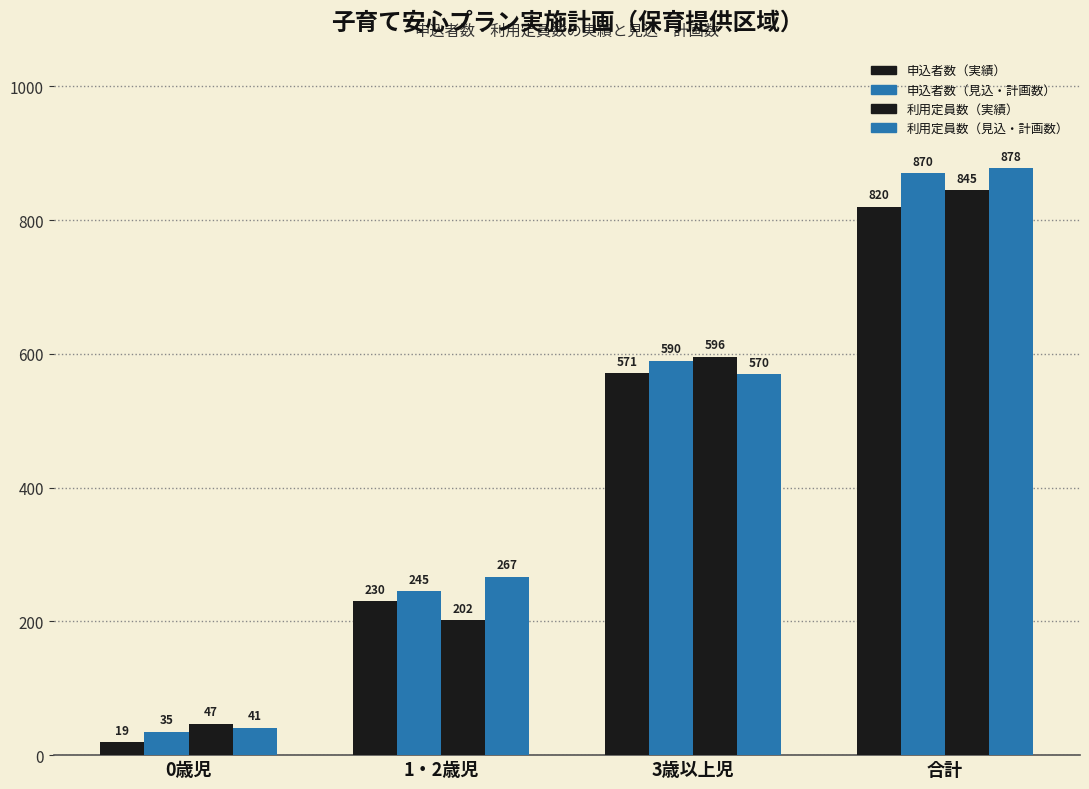

Are the bars horizontal?

No